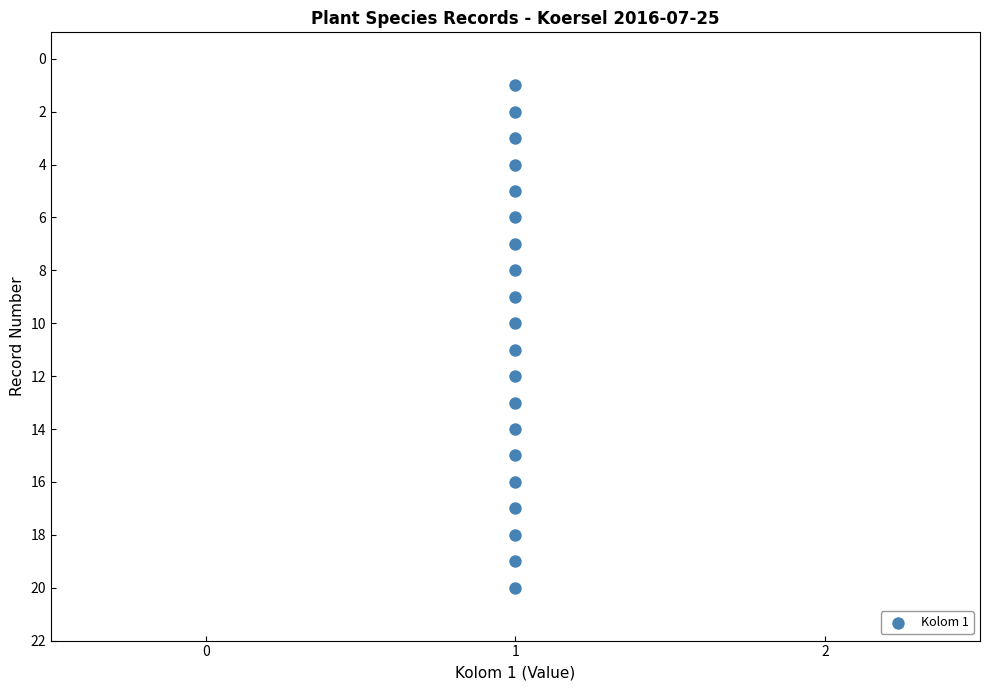

What is the range of Y values (max minus min)?

19